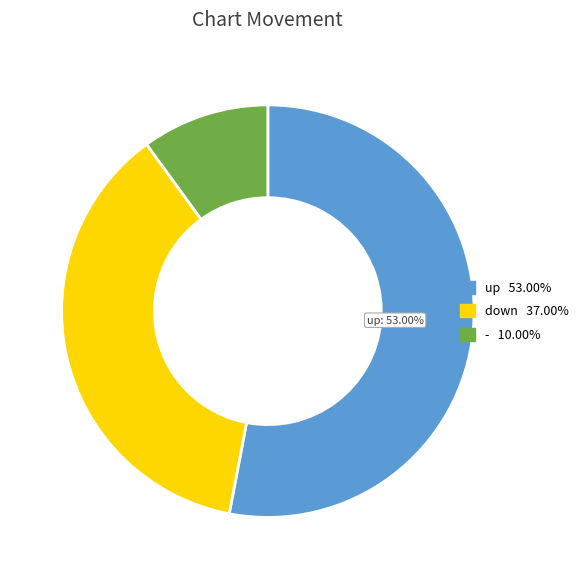

Rank the categories by value from highest to lowest.

up, down, -